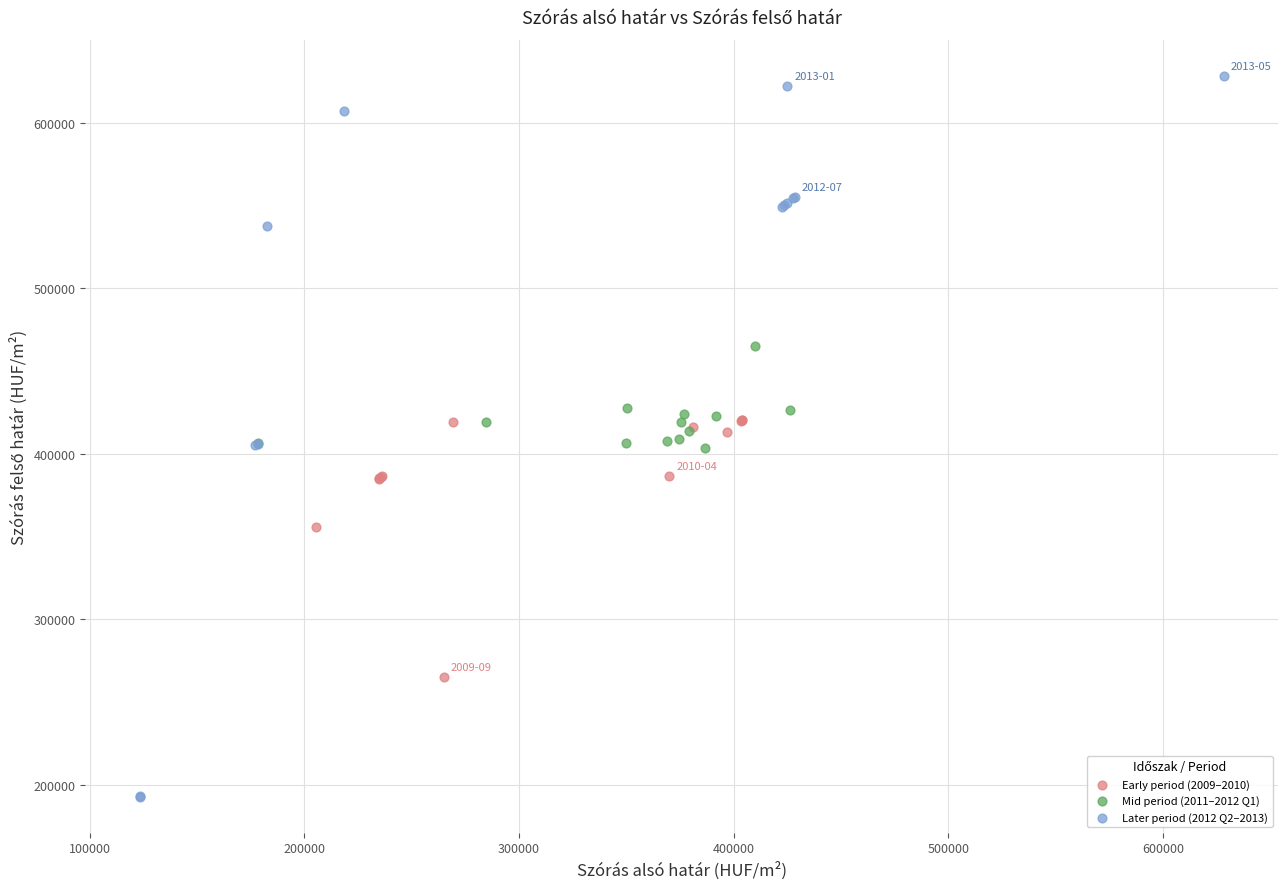

Which series has the largest Y range (max minus min)?

Later period (2012 Q2–2013)